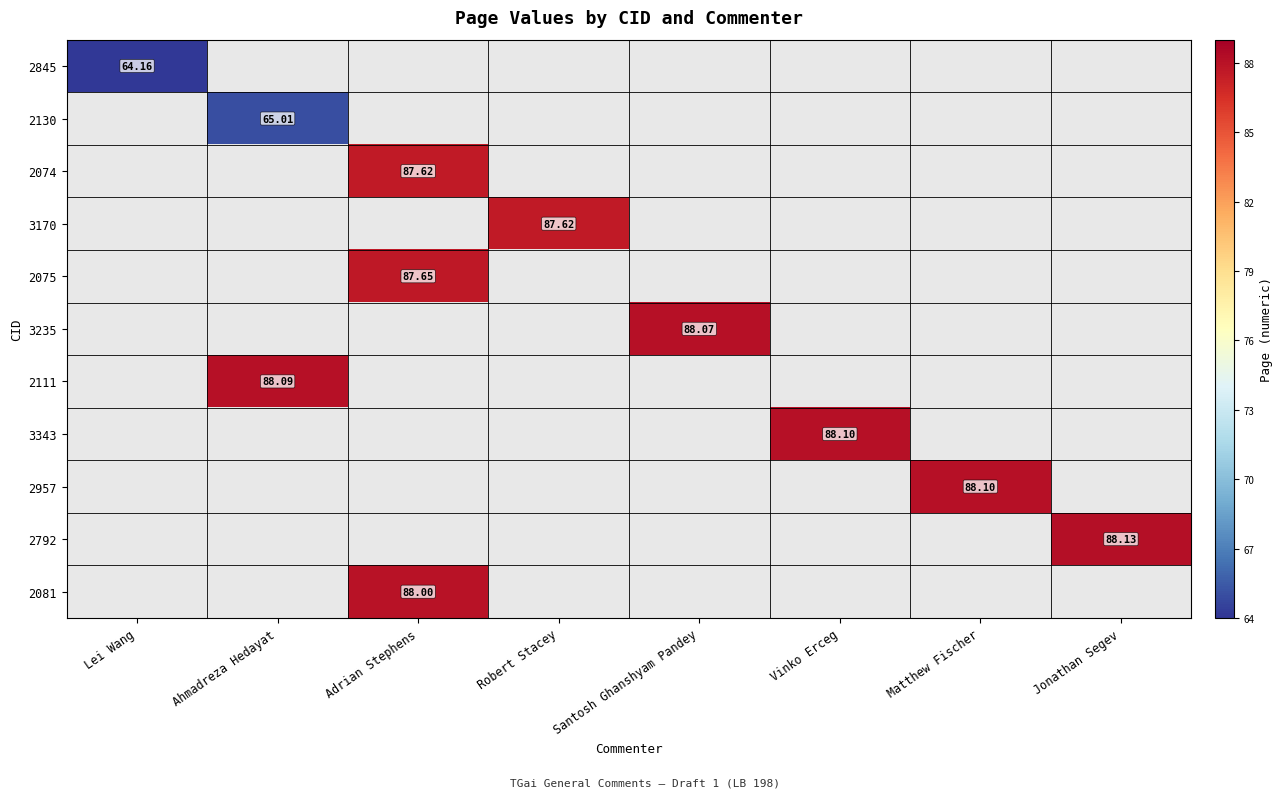

Which label corresponds to the largest value in the chart?

Jonathan Segev